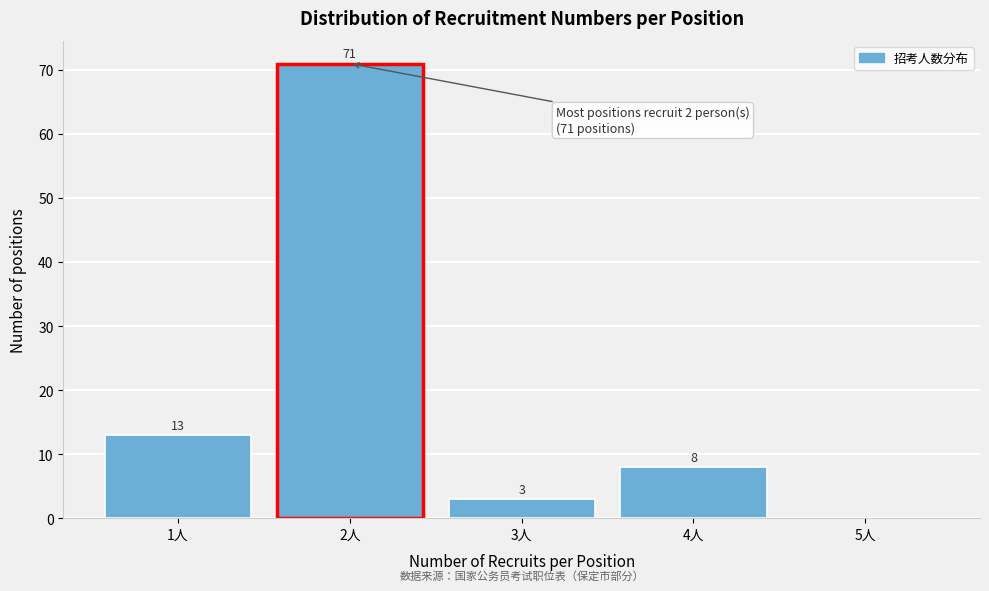

Over which range of the x-axis is the bar tallest?

1.5 to 2.5